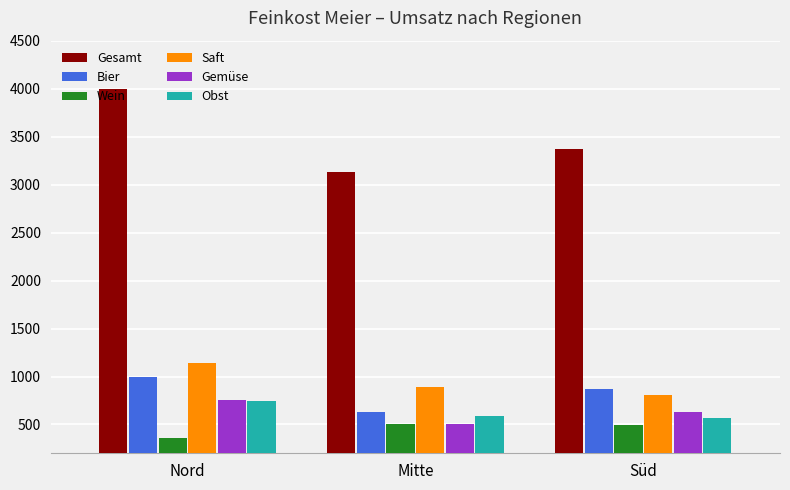

How many series are shown in this chart?

6